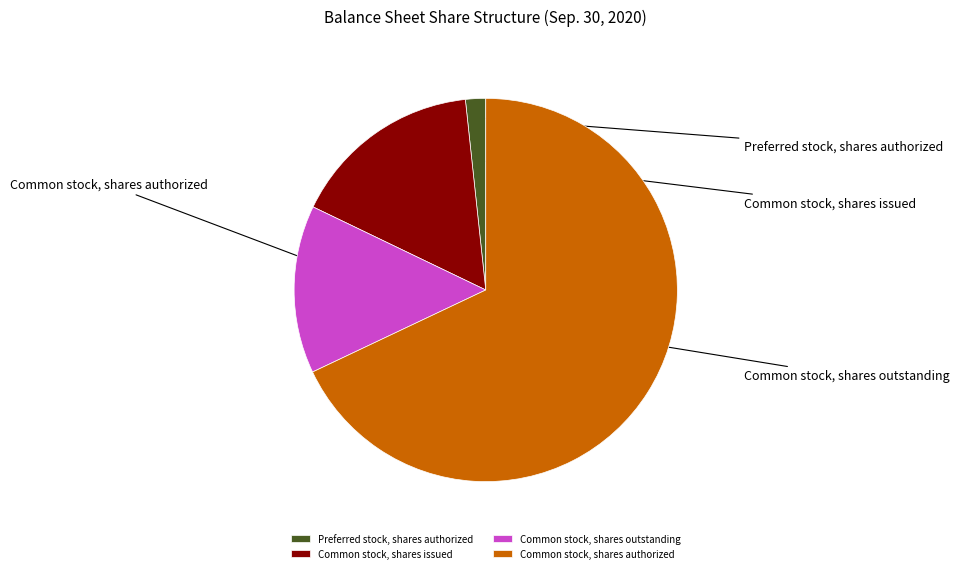

What percentage is the Common stock, shares outstanding slice, to the nearest percent?

14%